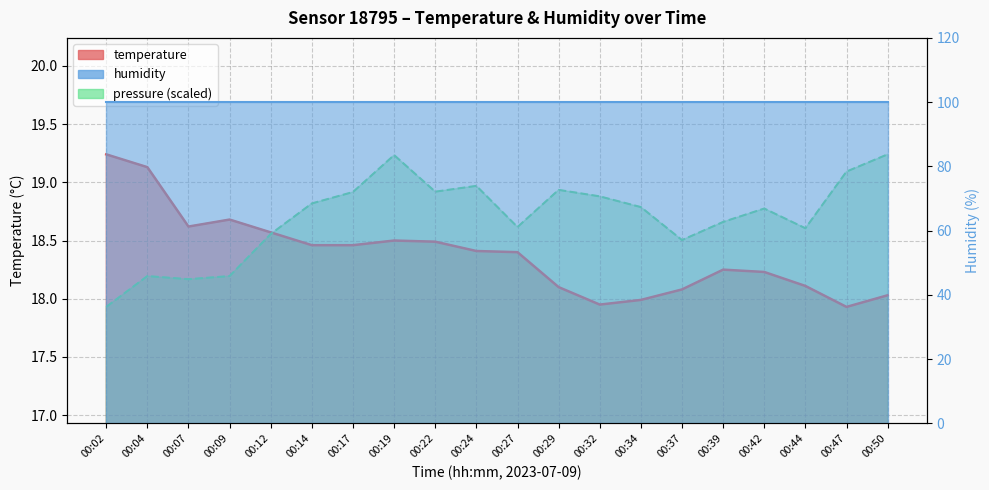

What is the minimum value for pressure_norm?

17.9